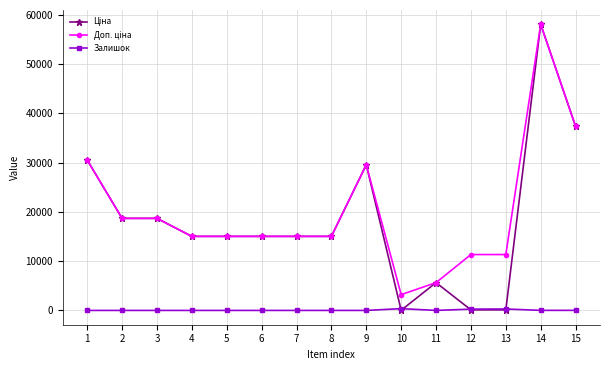

What is the total value across all series at 2?

37343.0